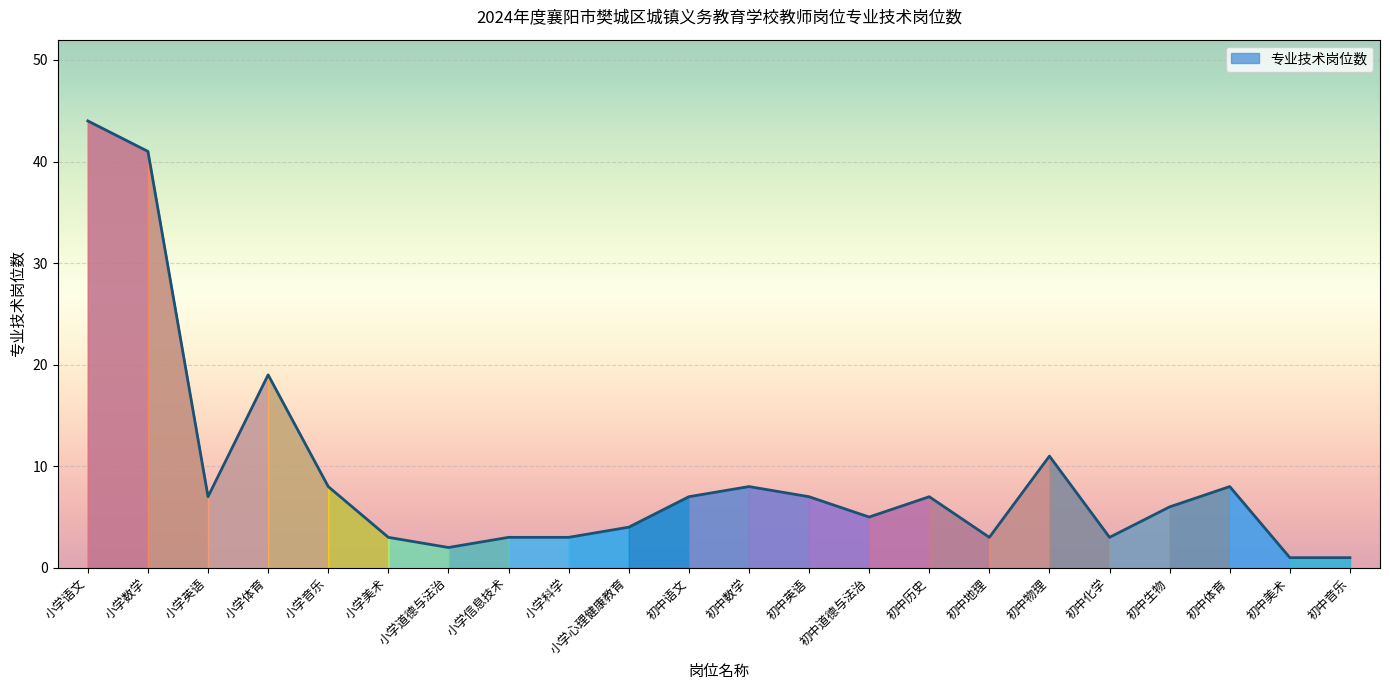

What position from the right is 初中数学?

11